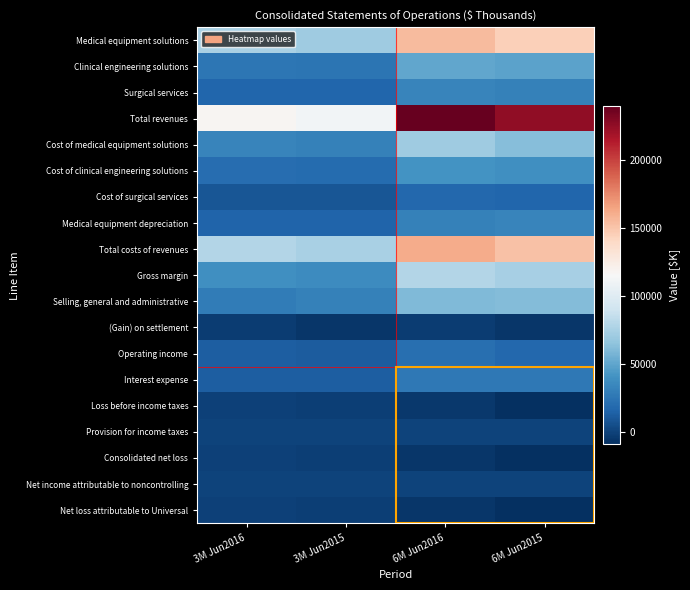

Rank the series by their maximum value, from highest to lowest.

Total revenues, Total costs of revenues, Medical equipment solutions, Gross margin, Cost of medical equipment solutions, Selling, general and administrative, Clinical engineering solutions, Cost of clinical engineering solutions, Medical equipment depreciation, Surgical services, Interest expense, Operating income, Cost of surgical services, Provision for income taxes, Net income attributable to noncontrolling, Loss before income taxes, Consolidated net loss, Net loss attributable to Universal, (Gain) on settlement